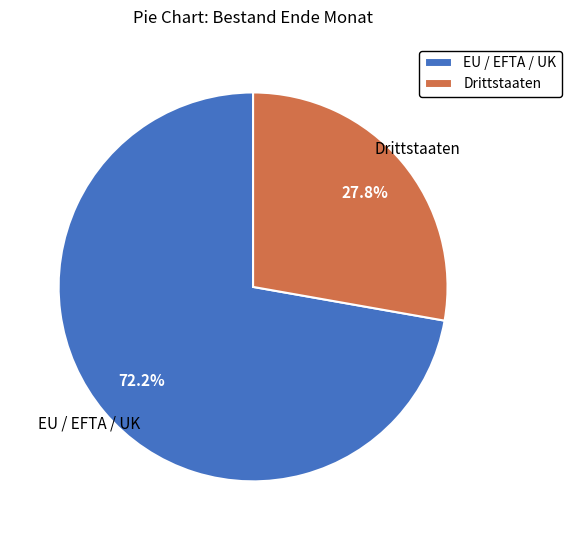

Is it true that Drittstaaten is 34% of the pie?

False